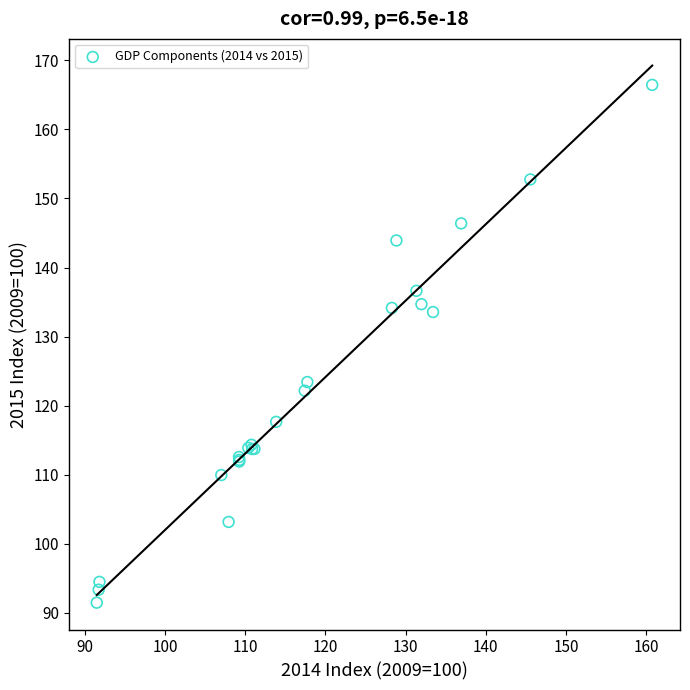

What Y value in the scatter plot is closest to 128?

123.4